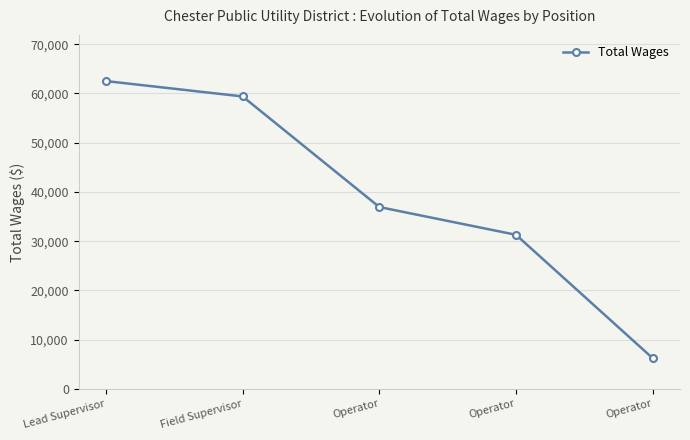

List the labels in order of value, smallest first.

Operator, Operator, Operator, Field Supervisor, Lead Supervisor